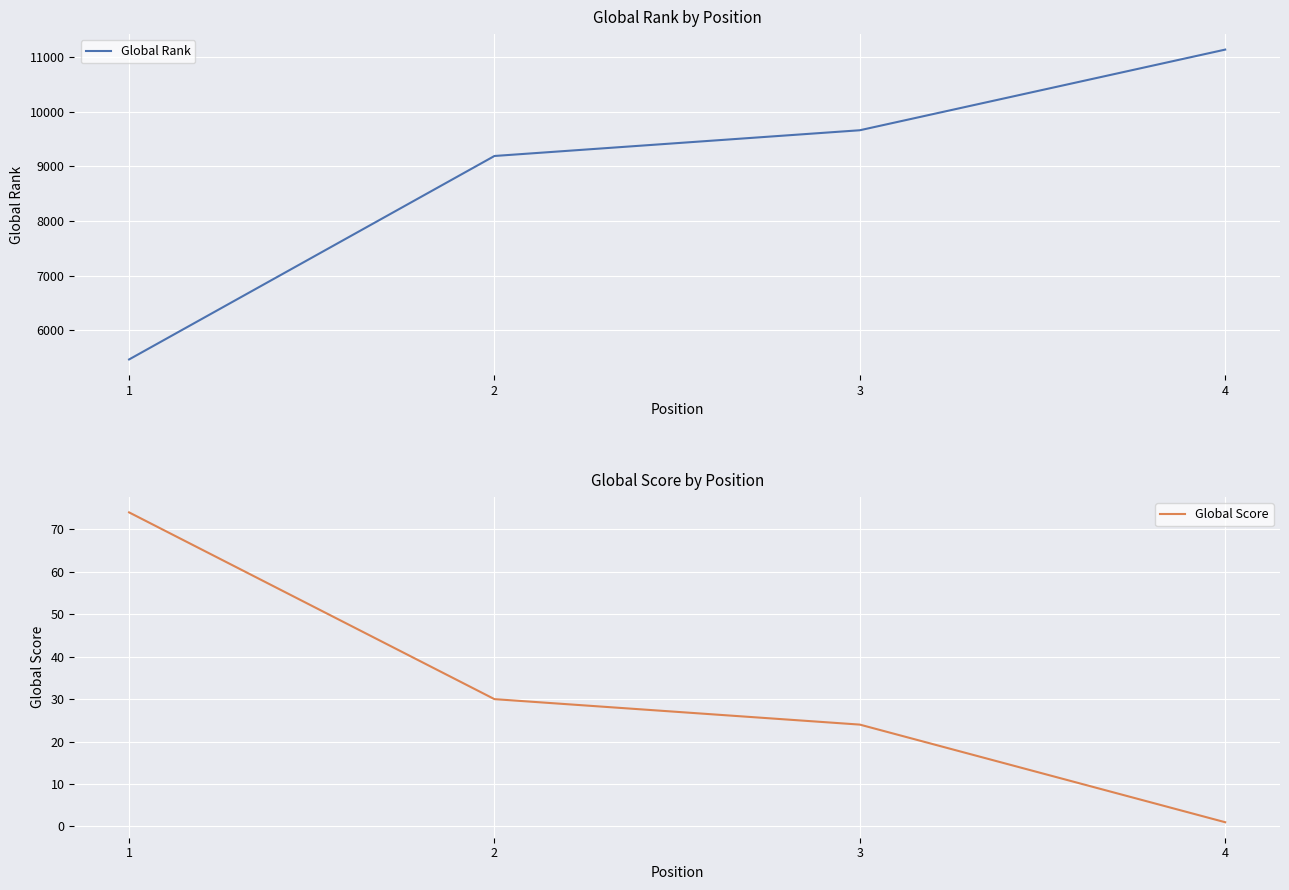

How many values in the Global Rank series are below 9662?

2